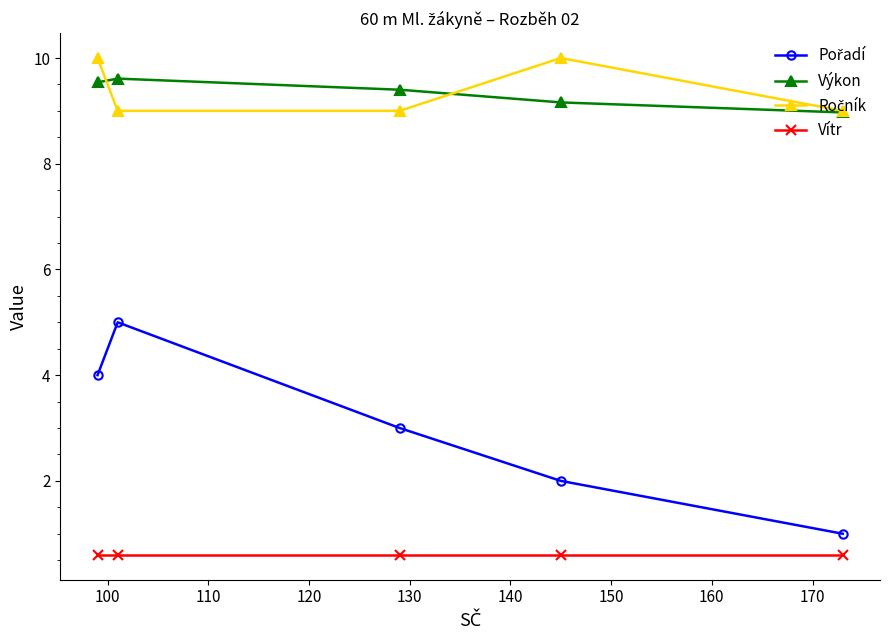

True or false: Výkon has more than 2 points higher than both neighbors.

False